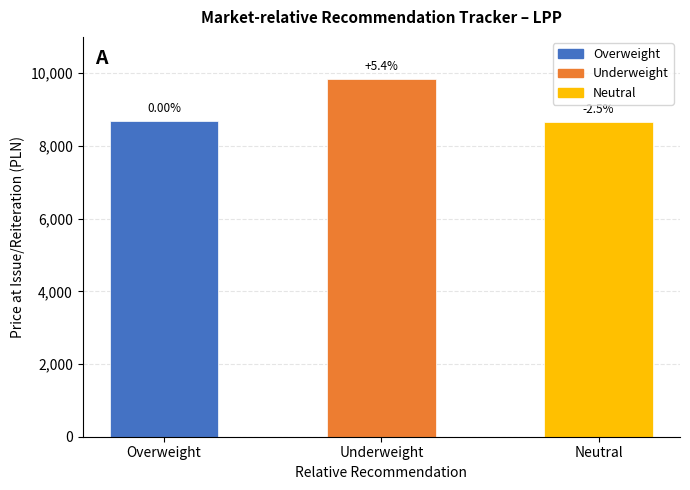

Rank the categories by value from highest to lowest.

Underweight, Overweight, Neutral